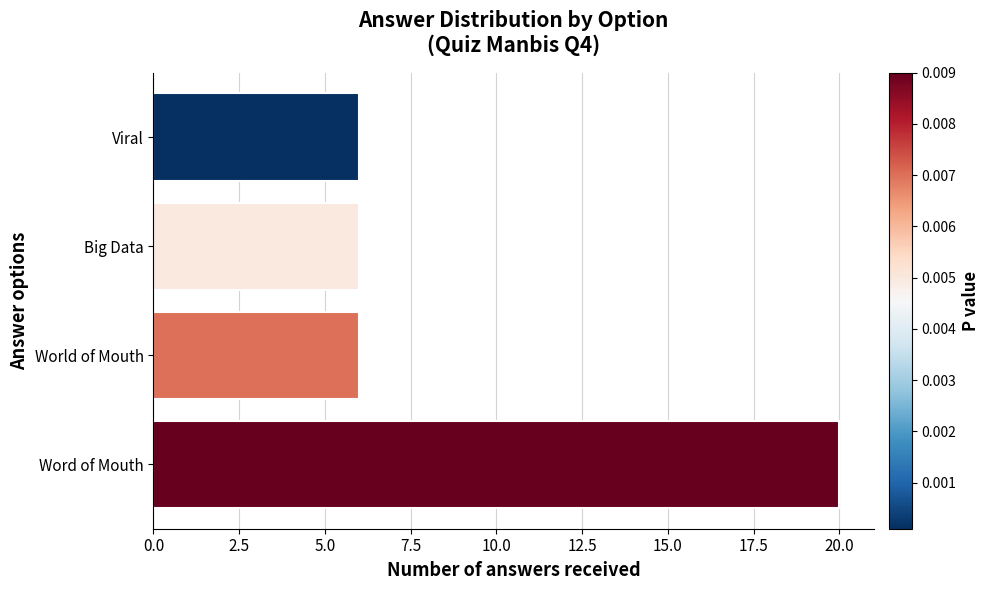

What is the change in value from Word of Mouth to Viral?

-14